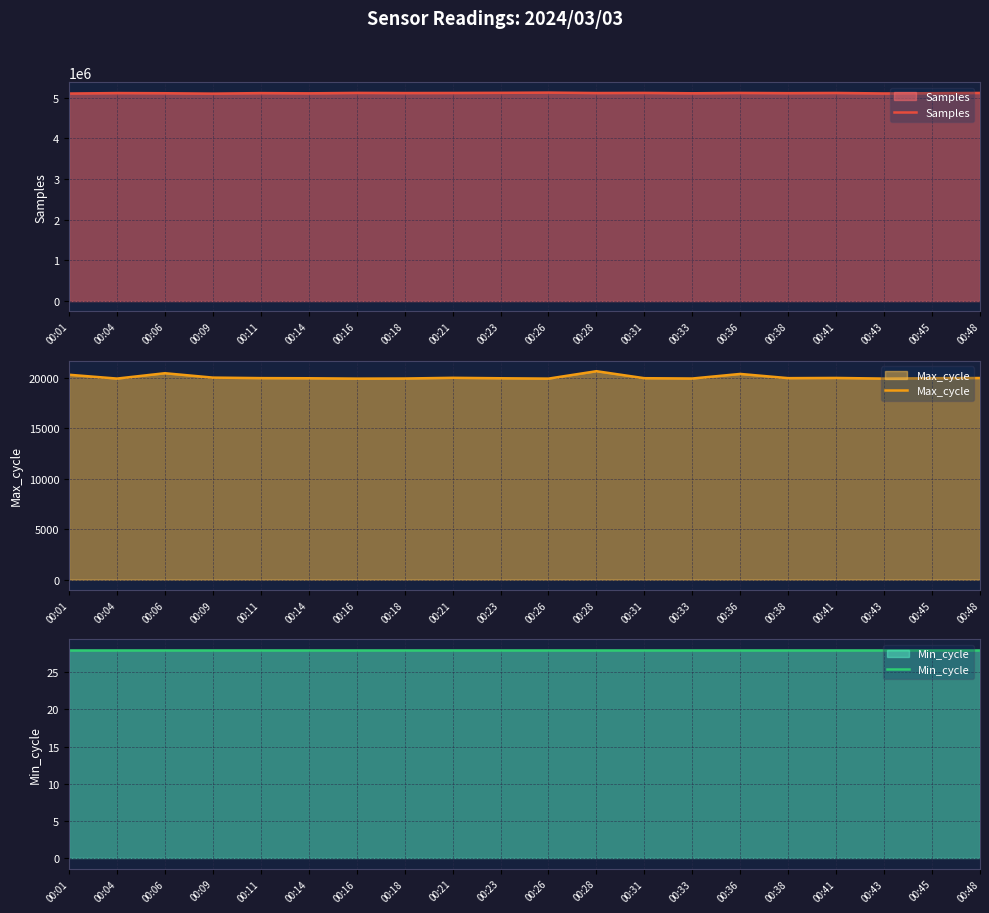

True or false: Samples and Max_cycle intersect in this chart.

False